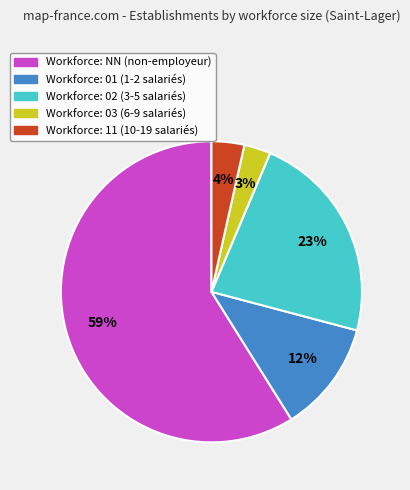

Is there a majority slice in this chart?

Yes